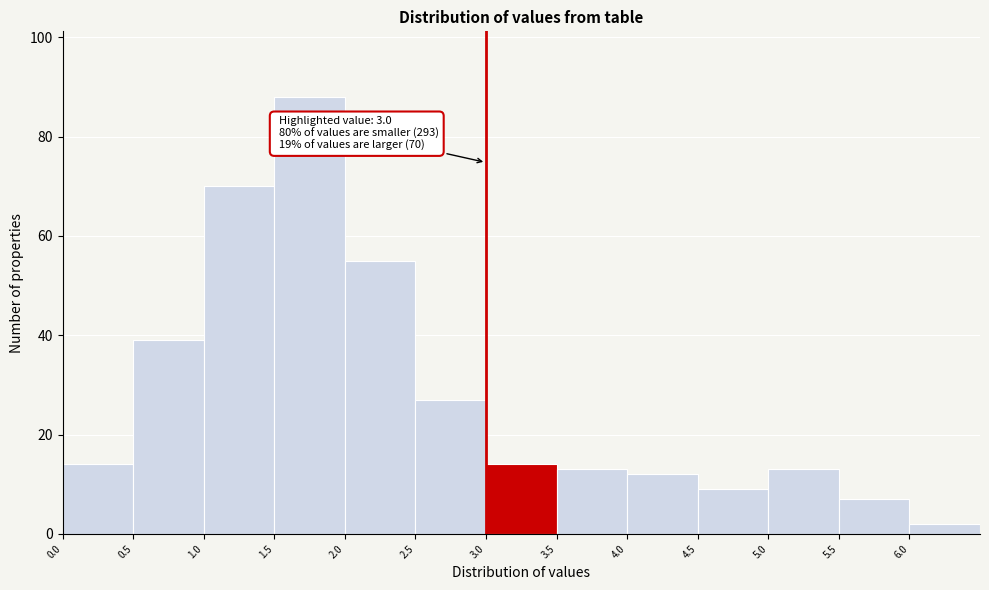

Over which range of the x-axis is the bar tallest?

1.5 to 2.0